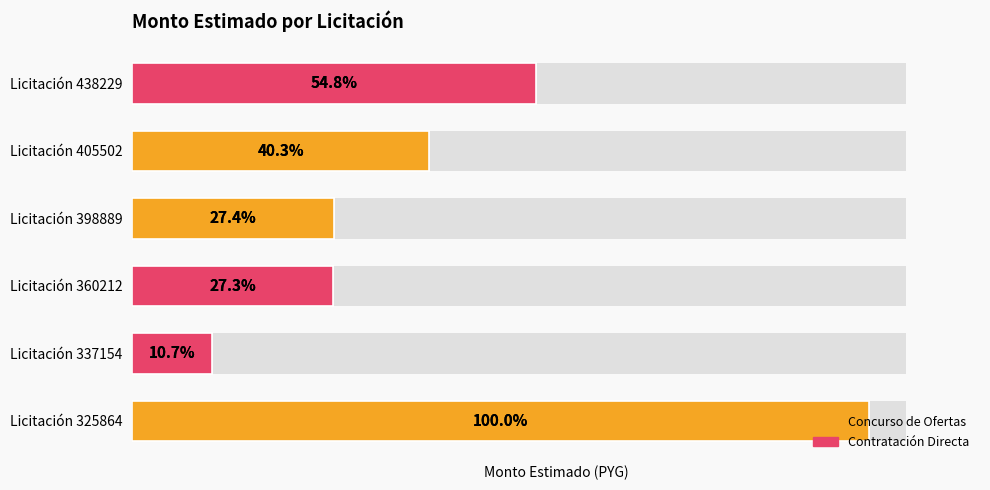

What is the average value?

1347497